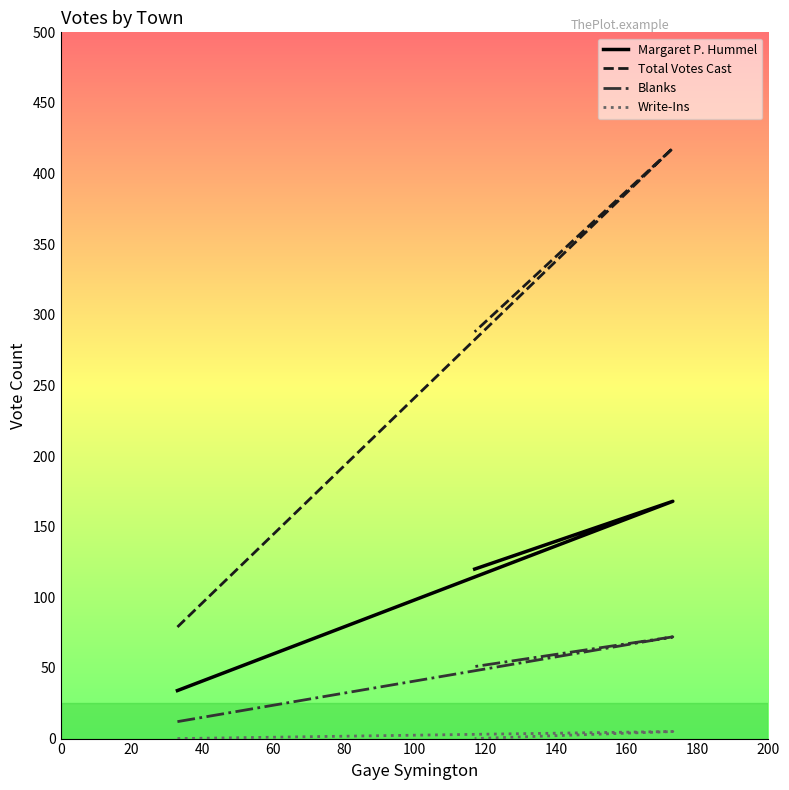

At how many categories does at least one series exceed 101?

2